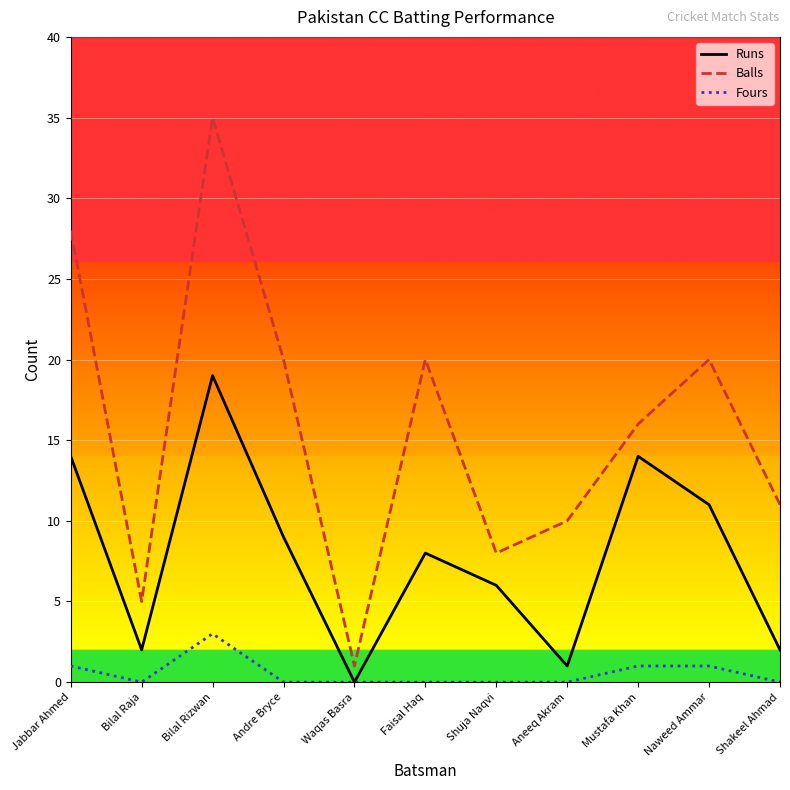

At how many categories does at least one series exceed 13?

6